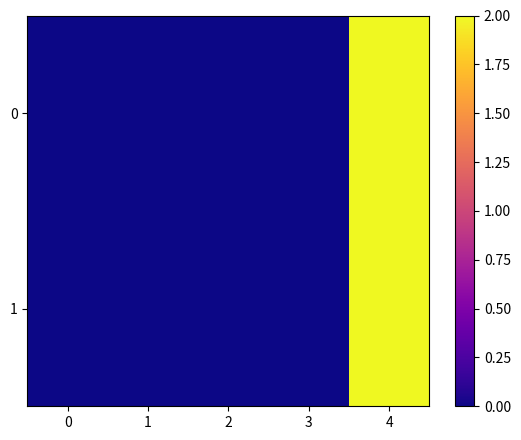

Reading left to right, list all the values displayed in this chart.

0: 0=0.0	1=0.0	2=0.0	3=0.0	4=2.0
1: 0=0.0	1=0.0	2=0.0	3=0.0	4=2.0